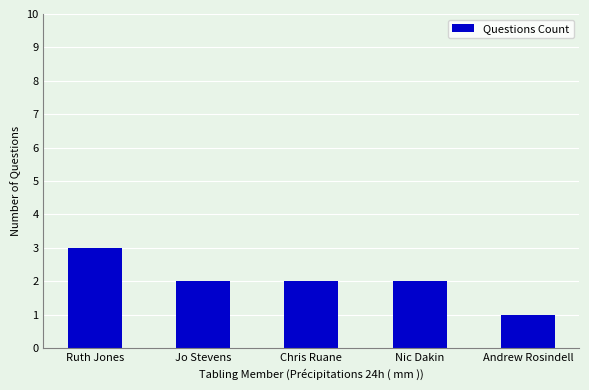

What is the value of the 4th bar from the left?

2